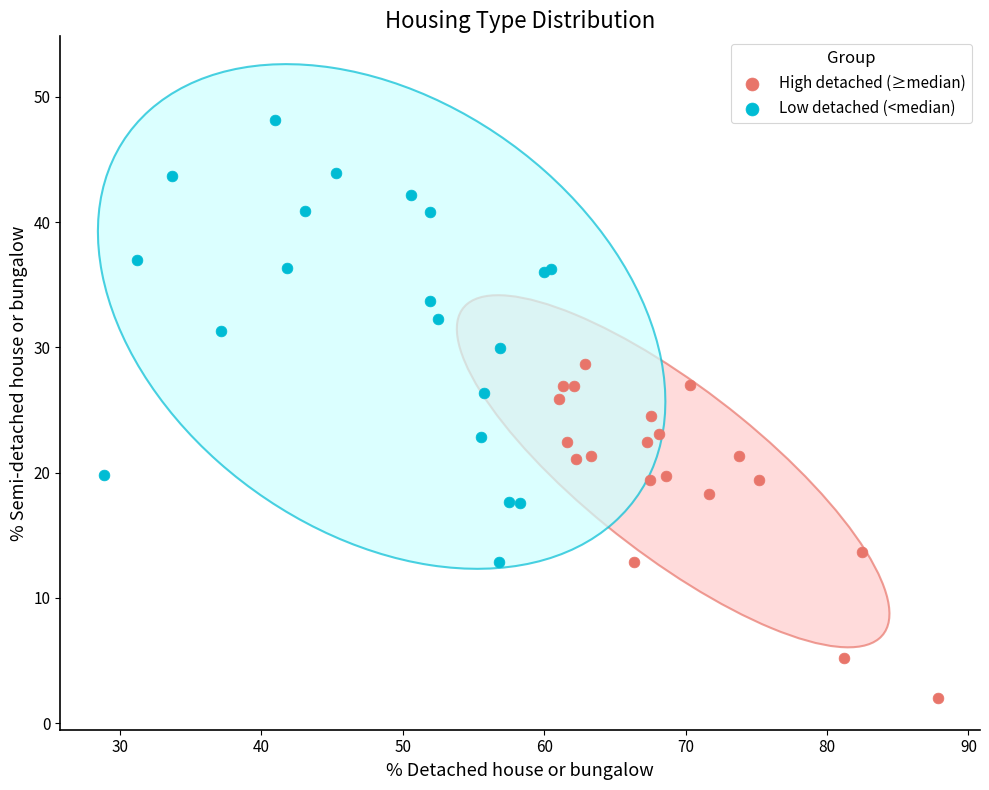

Which series has the largest Y range (max minus min)?

Low detached (<median)